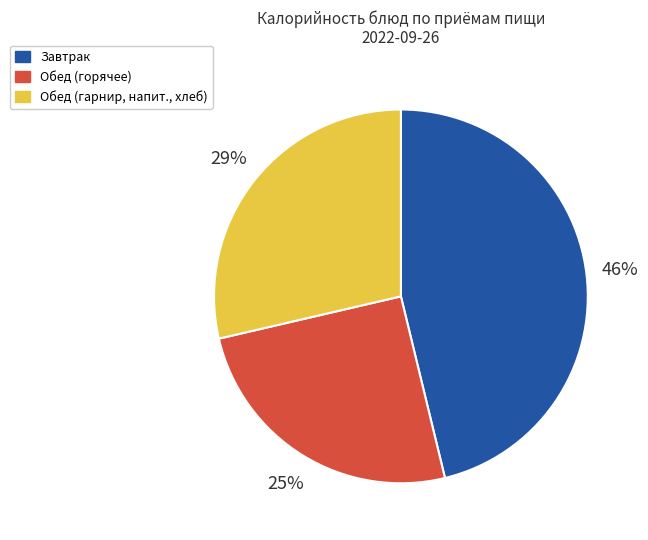

Does any single category account for the majority?

No